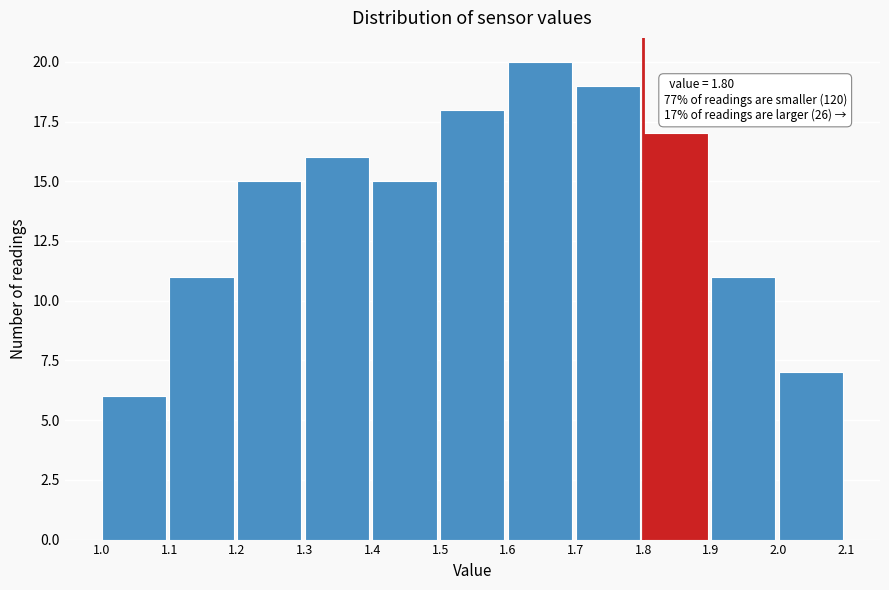

Over which range of the x-axis is the bar tallest?

1.6 to 1.7